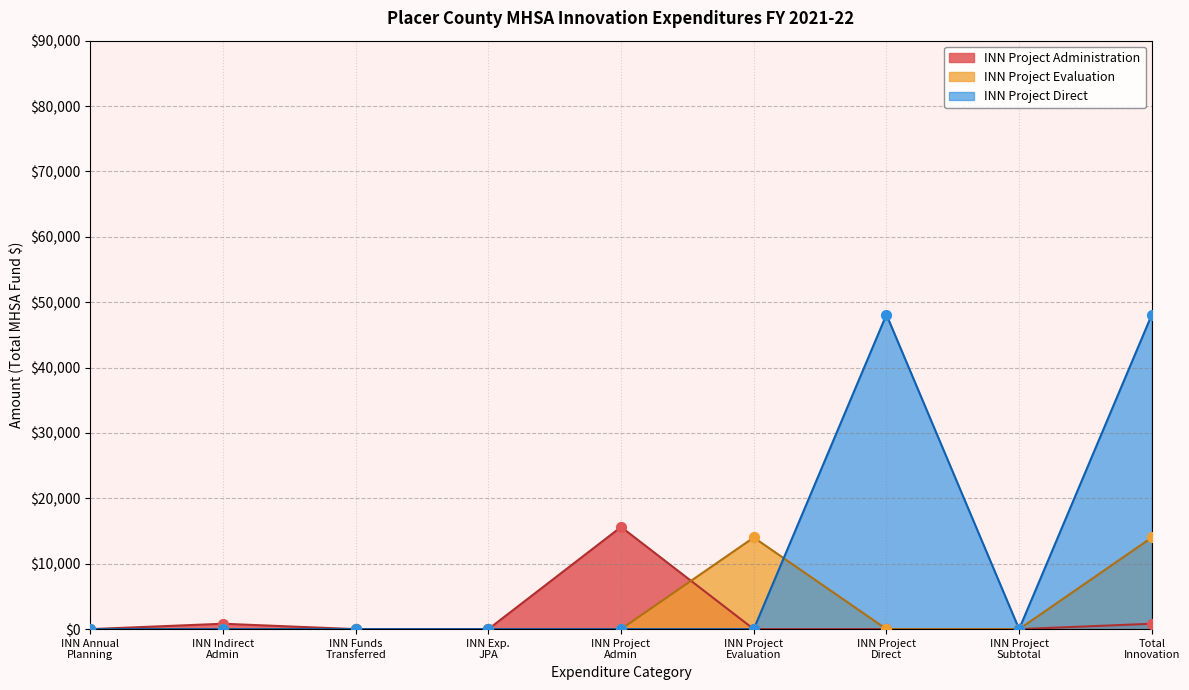

Is the value of INN Project Direct at Row 2 greater than the value of INN Project Administration at Row 4?

No